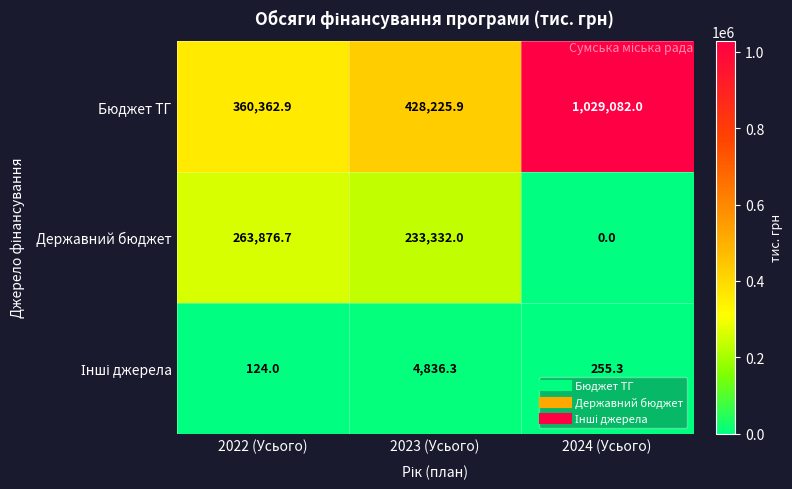

What is the sum of the Державний бюджет values at 2024 (Усього) and 2023 (Усього)?

233332.0